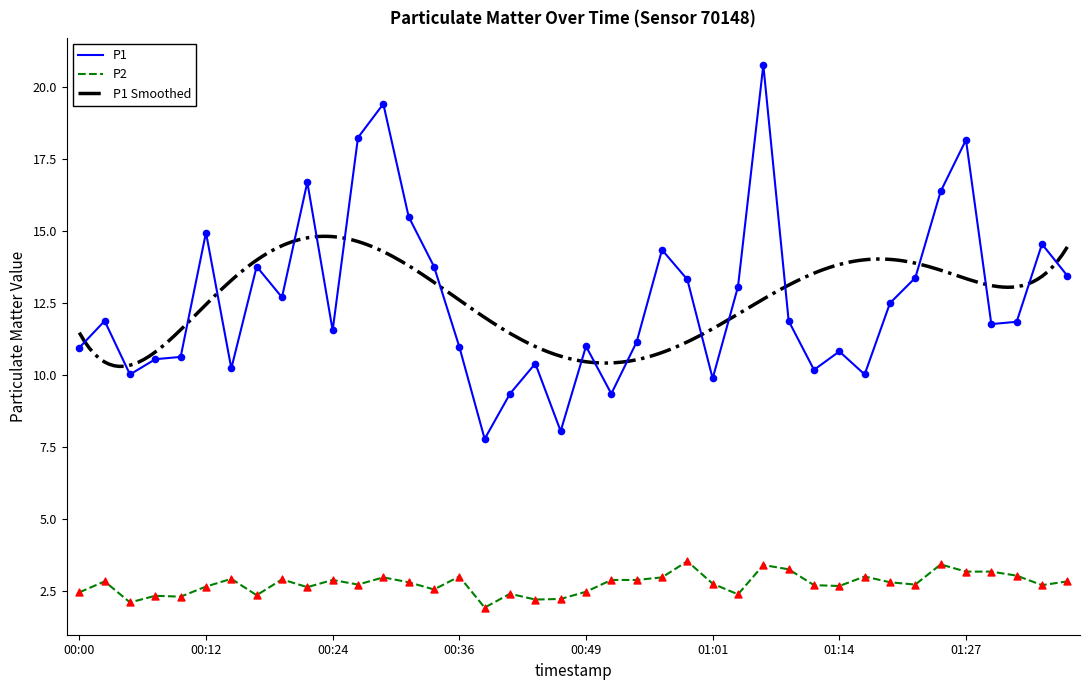

Which series reaches the maximum Y coordinate?

P1